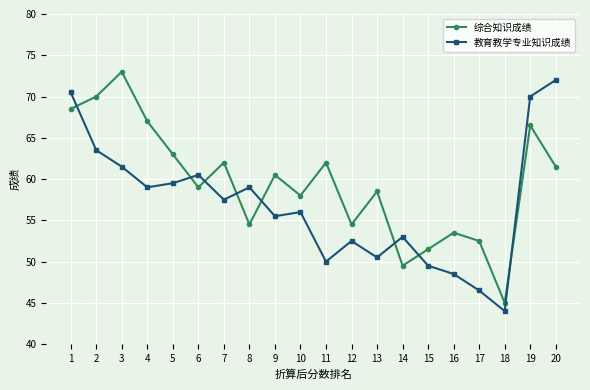

Between 5 and 19, which series saw the biggest shift?

教育教学专业知识成绩